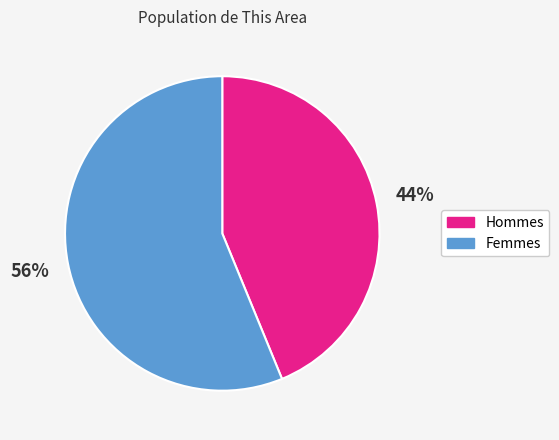

Rank the categories by value from lowest to highest.

Hommes, Femmes